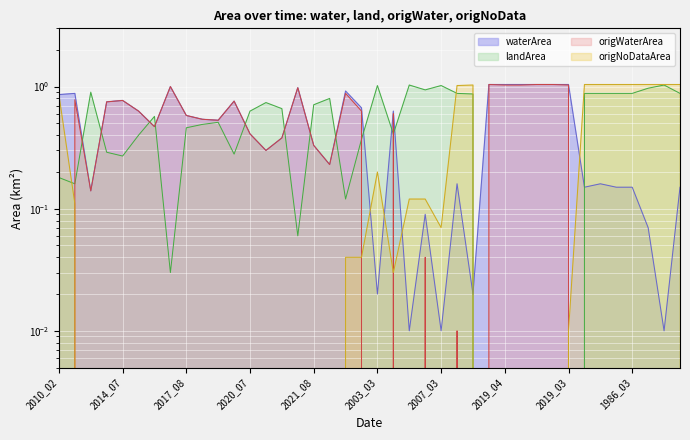

What is the greatest value displayed?

1.0